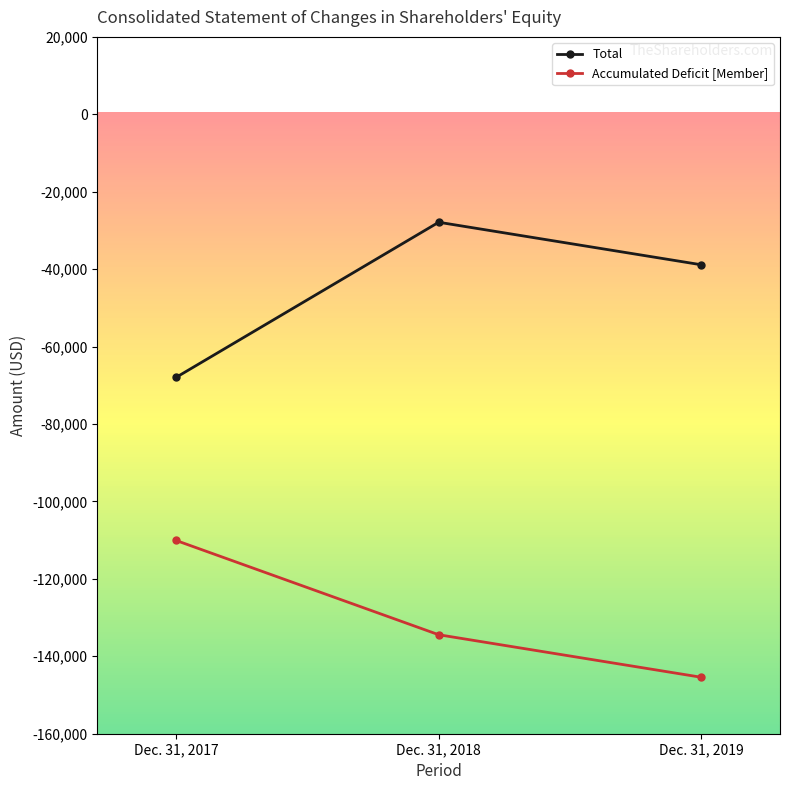

Reading right to left, transcribe all the data shown in this chart.

Total: Dec. 31, 2019=-38862	Dec. 31, 2018=-27879	Dec. 31, 2017=-67943
Accumulated Deficit [Member]: Dec. 31, 2019=-145415	Dec. 31, 2018=-134432	Dec. 31, 2017=-110086